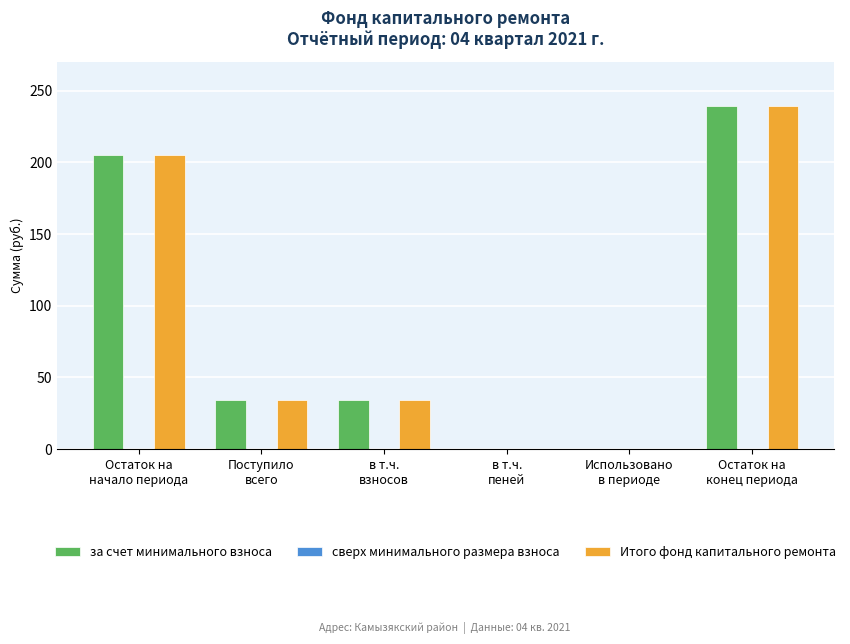

At which category is the sum across all series the highest?

Остаток на
конец периода